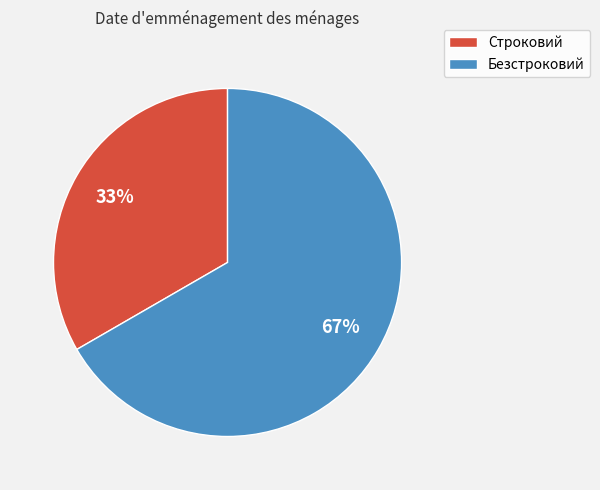

Combined, do Безстроковий and Строковий account for over 50%?

Yes